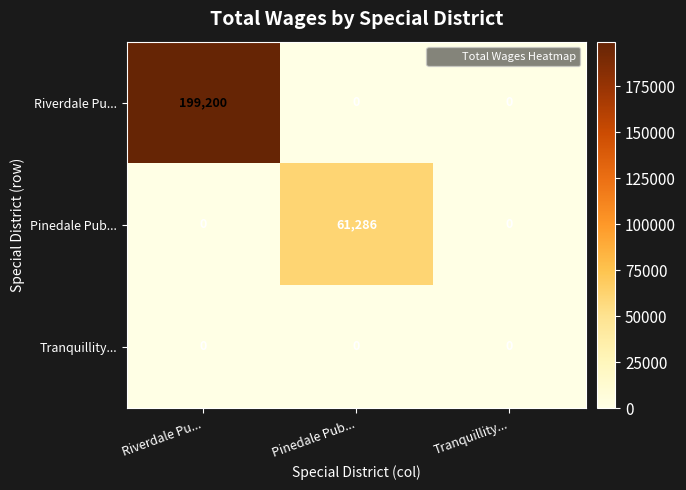

How many values in the Pinedale Pub... series exceed 0?

1